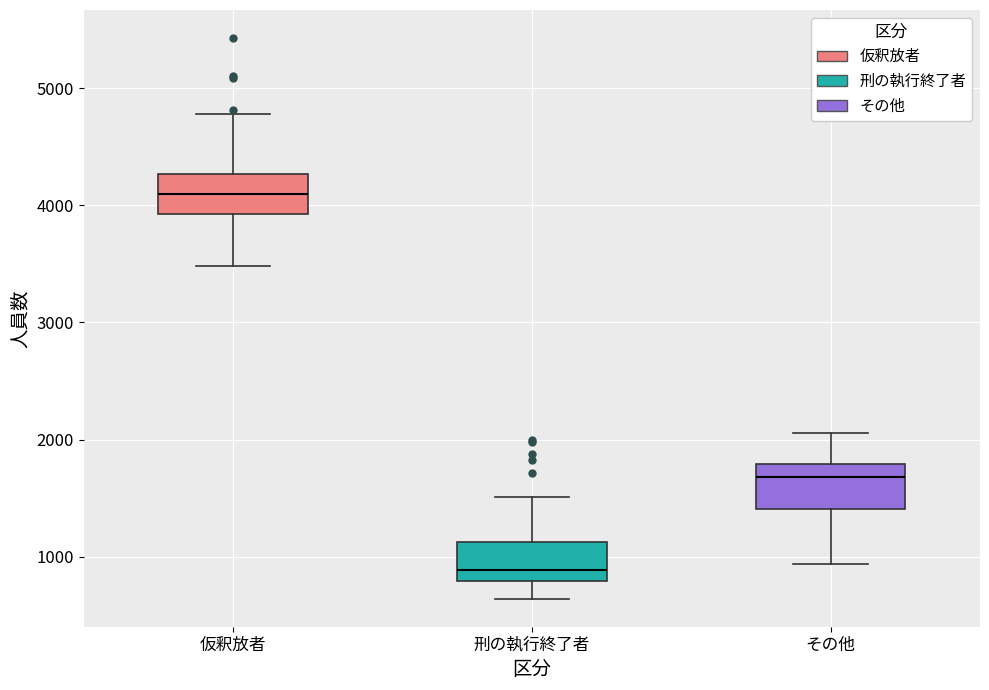

Which box has the highest median line?

仮釈放者